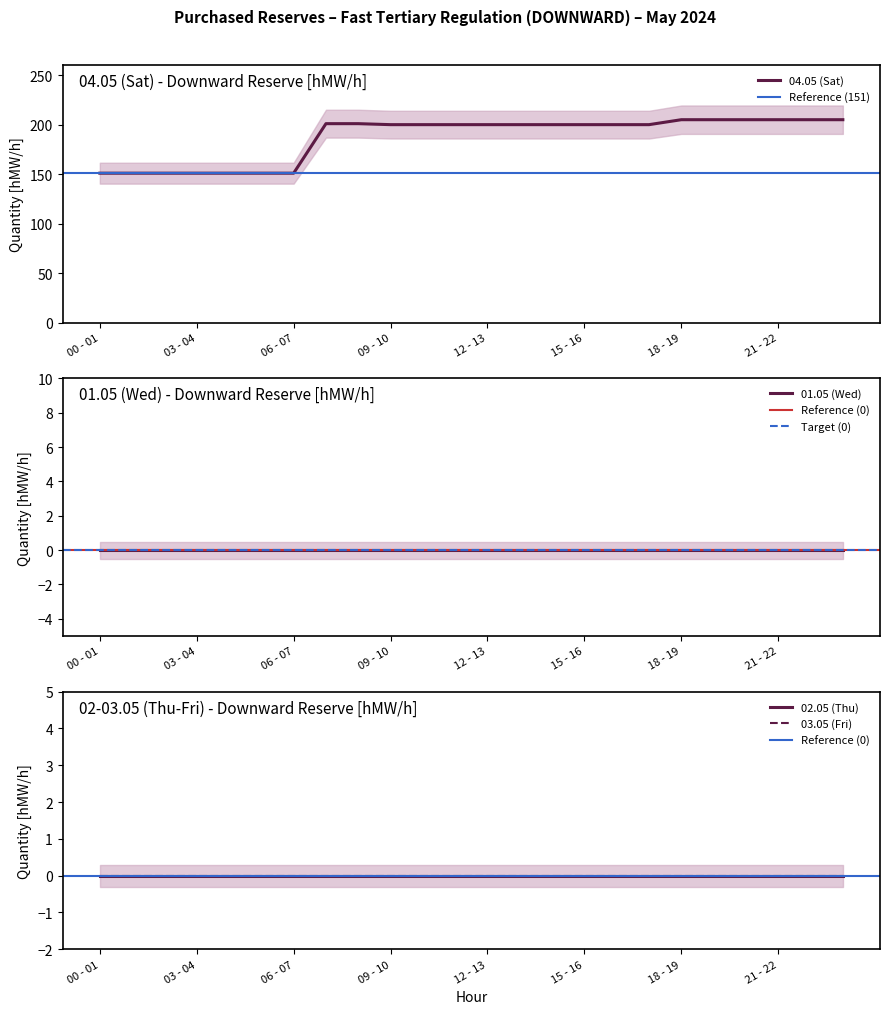

True or false: 03.05 (Fri) and 04.05 (Sat) intersect in this chart.

False